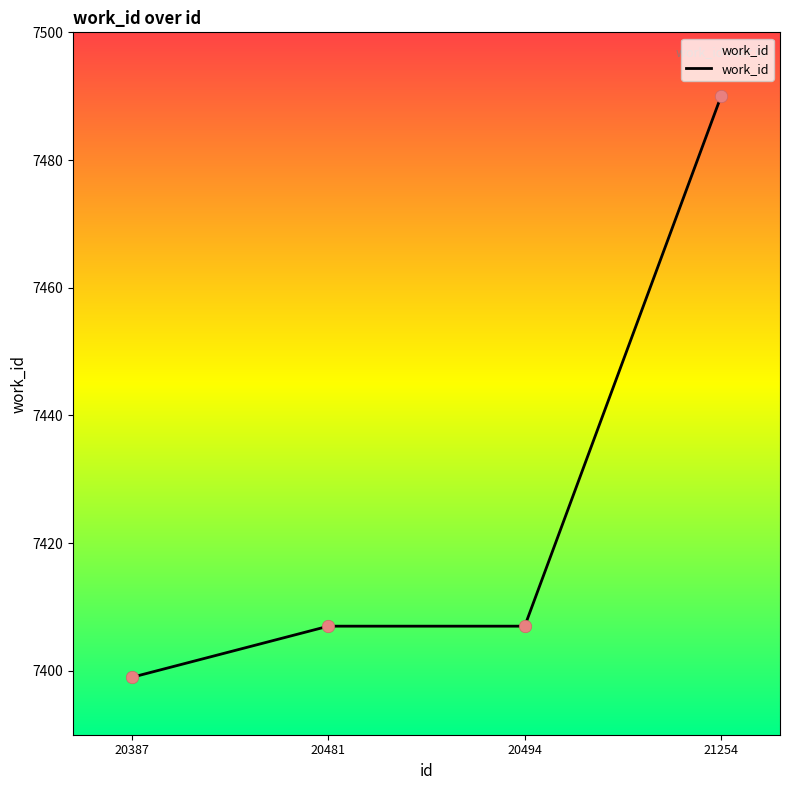

What is the change in value from 20387 to 20494?

+8